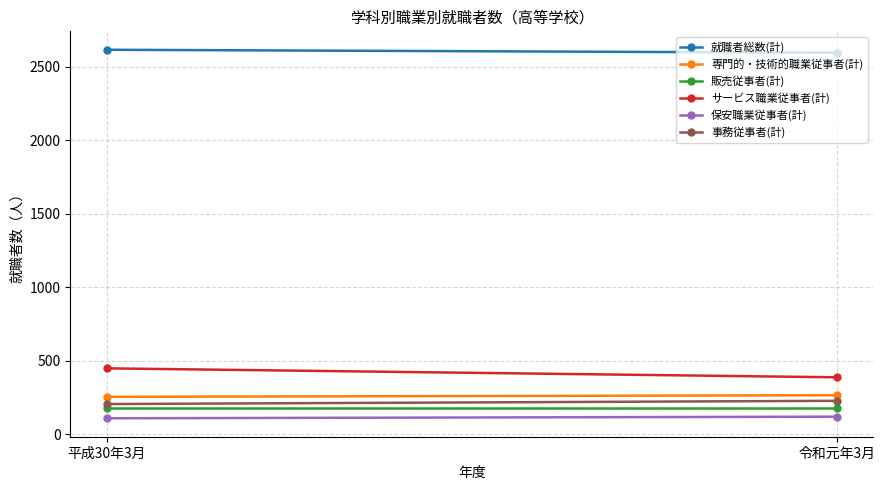

Is it true that 販売従事者(計) equals 310 at 平成30年3月?

False